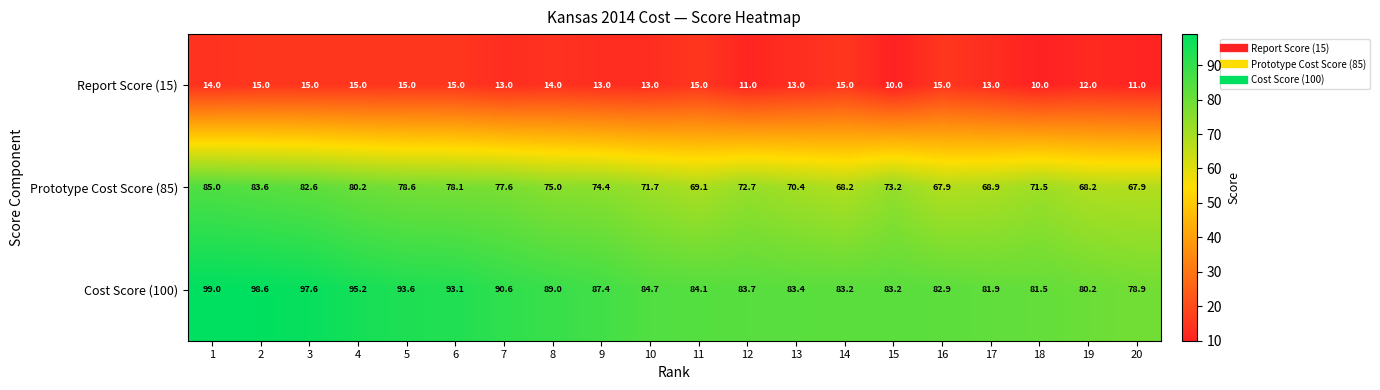

List the series in order of their overall mean, highest first.

Cost Score (100), Prototype Cost Score (85), Report Score (15)